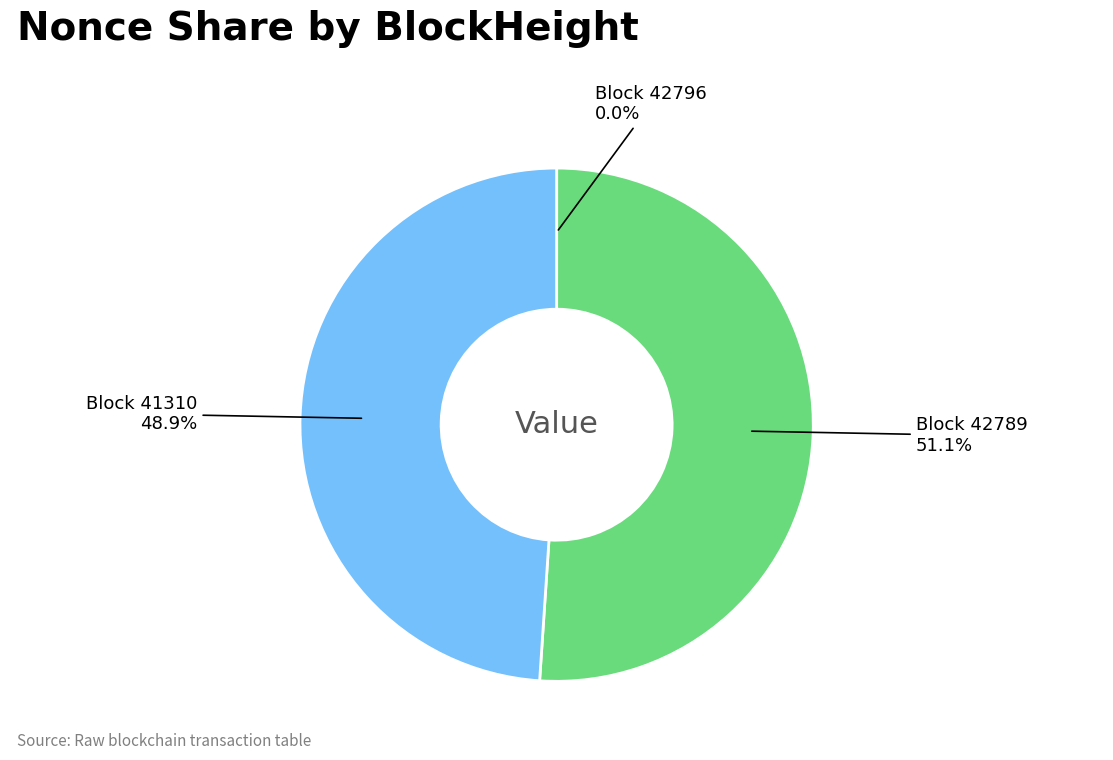

Is there a majority slice in this chart?

Yes